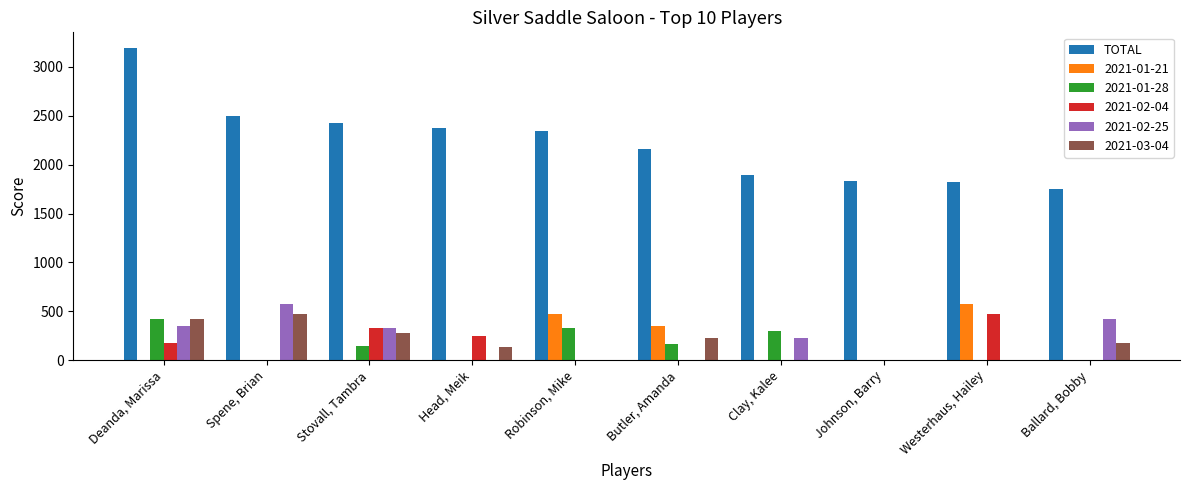

At which category is the sum across all series the highest?

Deanda, Marissa